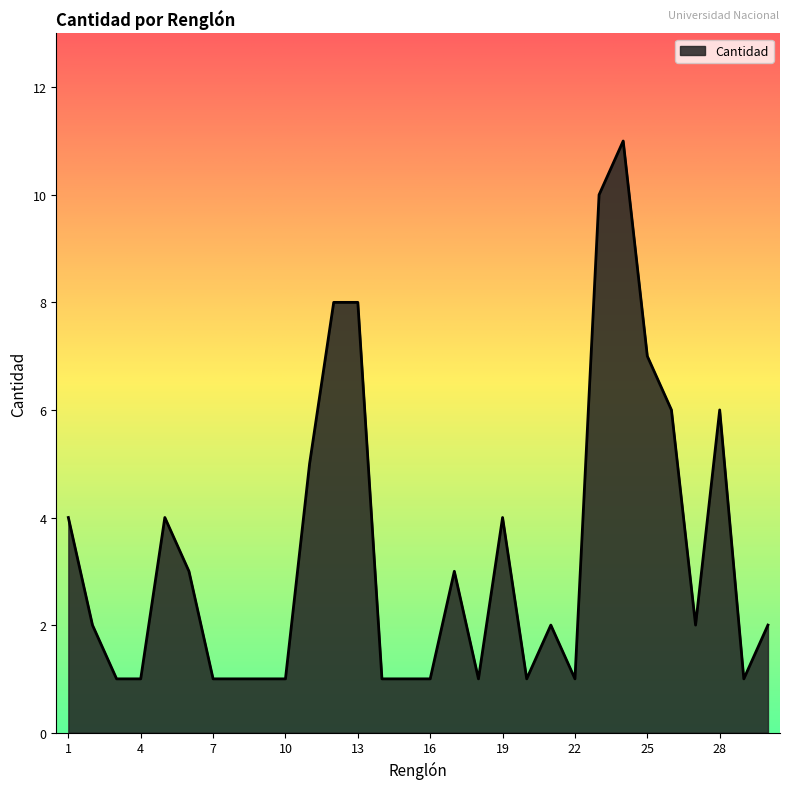

What is the greatest value displayed?

11